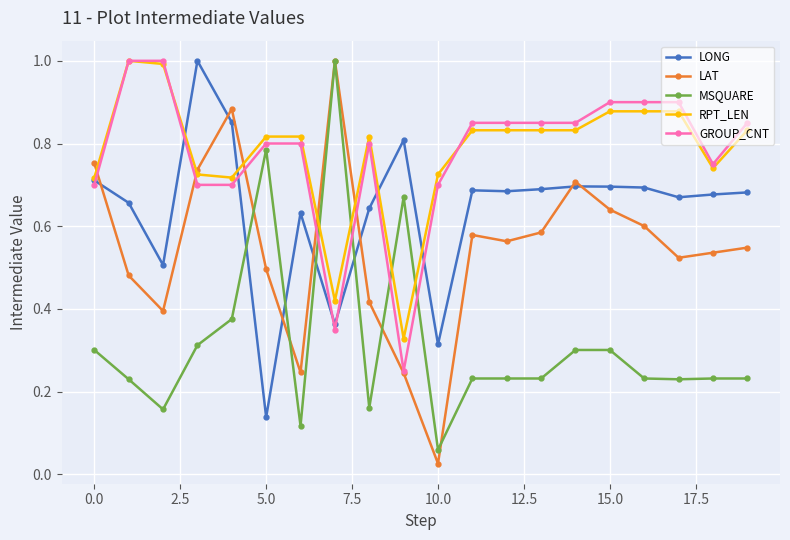

At how many categories does at least one series exceed 0?

20